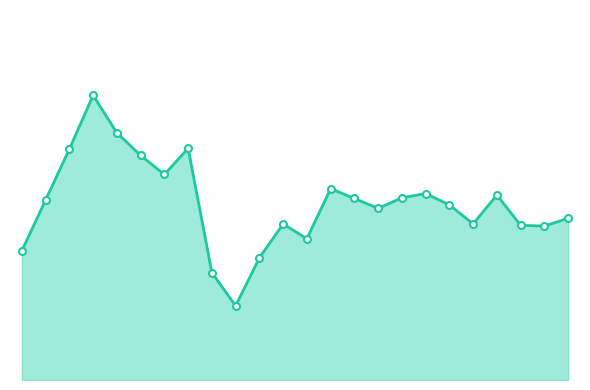

Rank the categories by value from highest to lowest.

3, 4, 7, 2, 5, 6, 13, 17, 20, 16, 14, 1, 18, 15, 23, 11, 19, 21, 22, 12, 0, 10, 8, 9